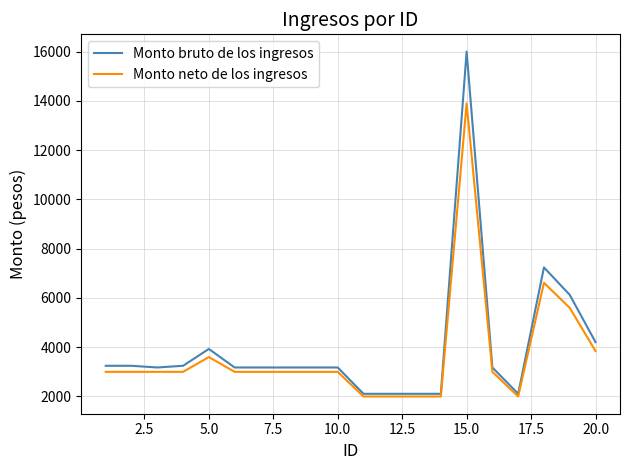

Which series has the largest range (max minus min)?

Monto bruto de los ingresos